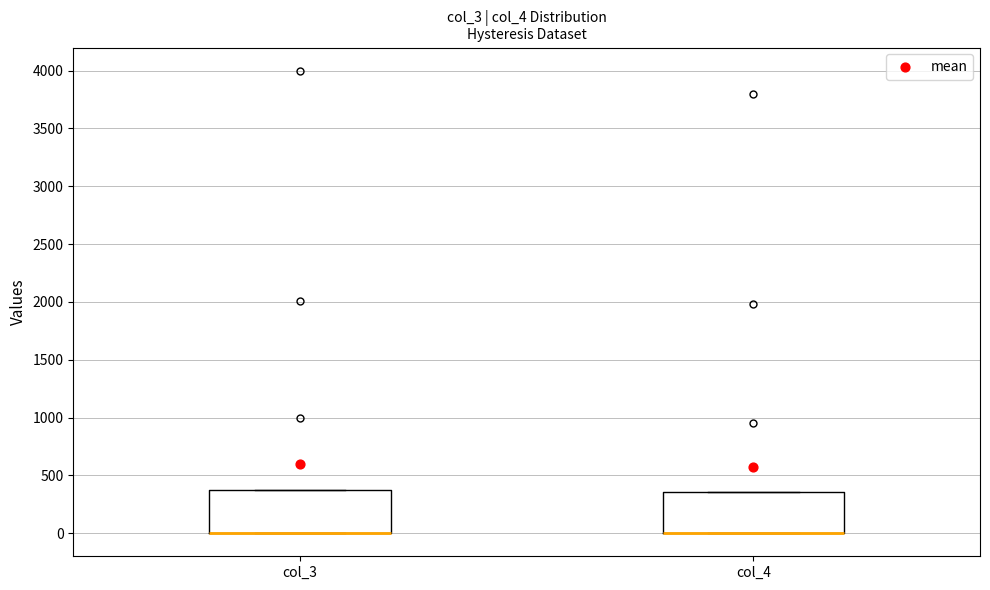

Reading left to right, transcribe this box plot: for each box, give where its median line is, the range the box spans, and where its two whiskers end, as read against the y-axis. The values are not printed on the chart, so give them approximately, as read against the axis.

col_3: median 0 (drawn on the box's lower edge), box 0 to 350, whiskers 0 to 350
col_4: median 0 (drawn on the box's lower edge), box 0 to 350, whiskers 0 to 350